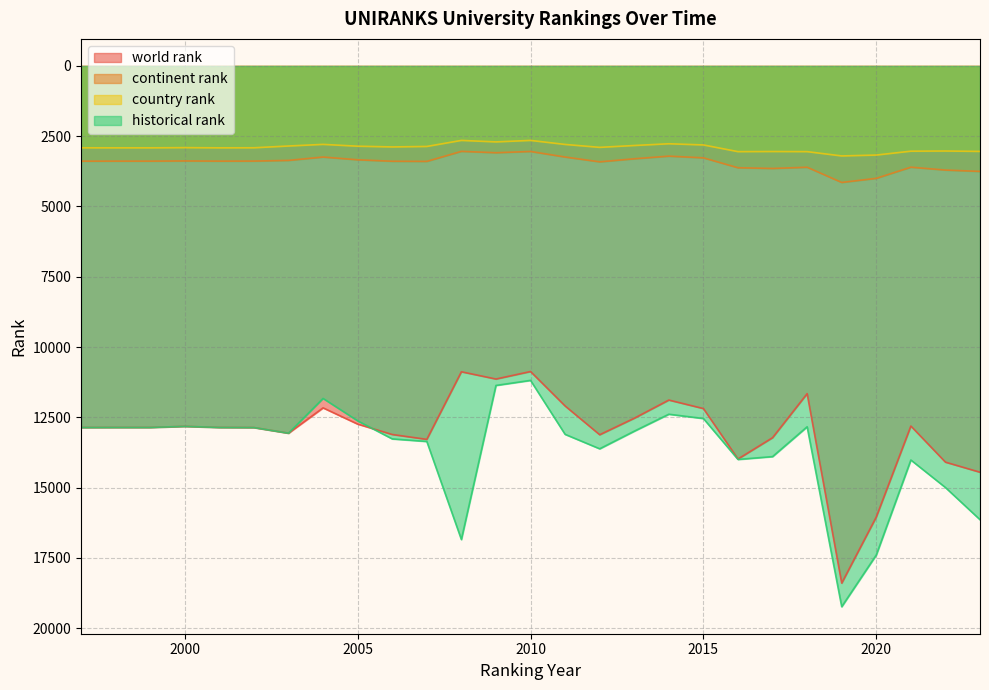

What is the sum of the country rank values at 2012 and 1997?

5810